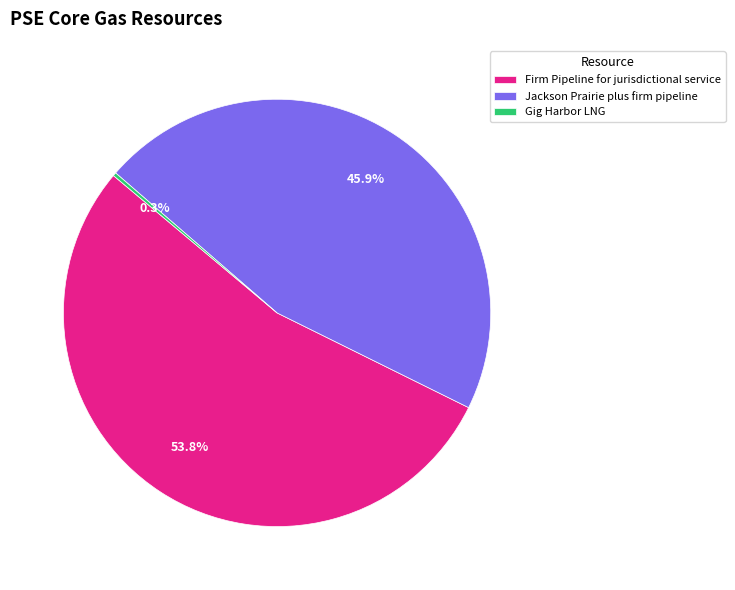

Which slice is the largest?

Firm Pipeline for jurisdictional service